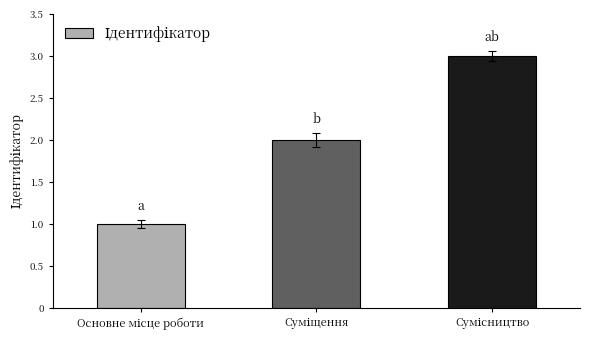

What is the maximum value shown in the chart?

3